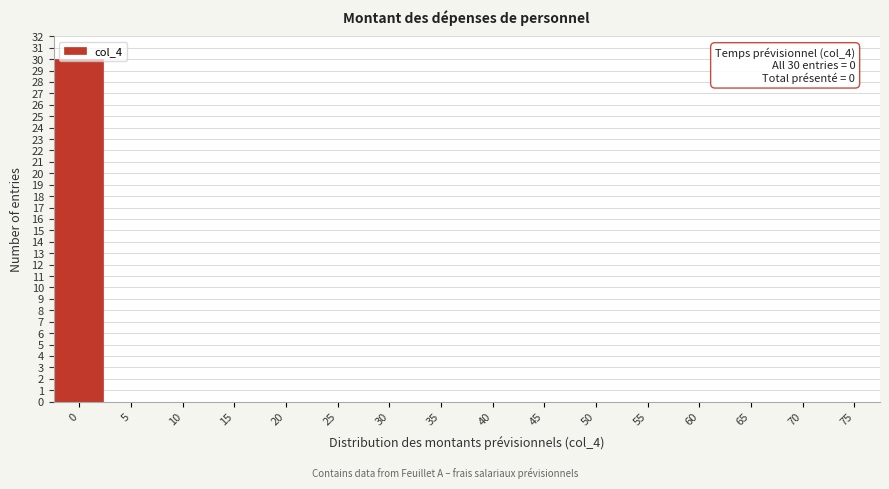

The value at 15 is 19. True or false?

False